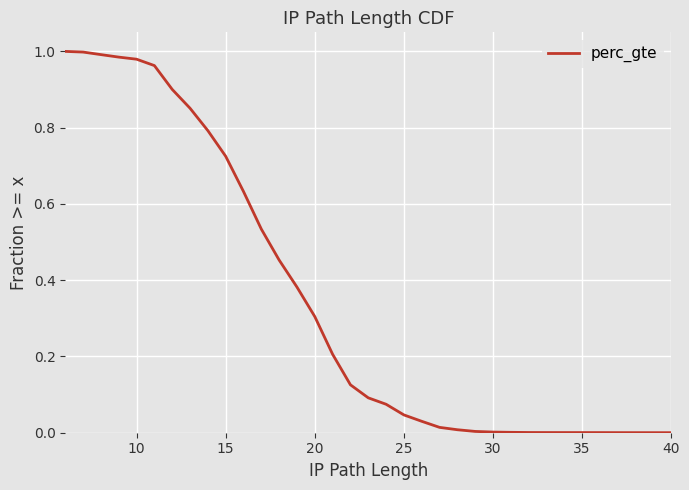

What is the label of the 22nd point from the right?

10